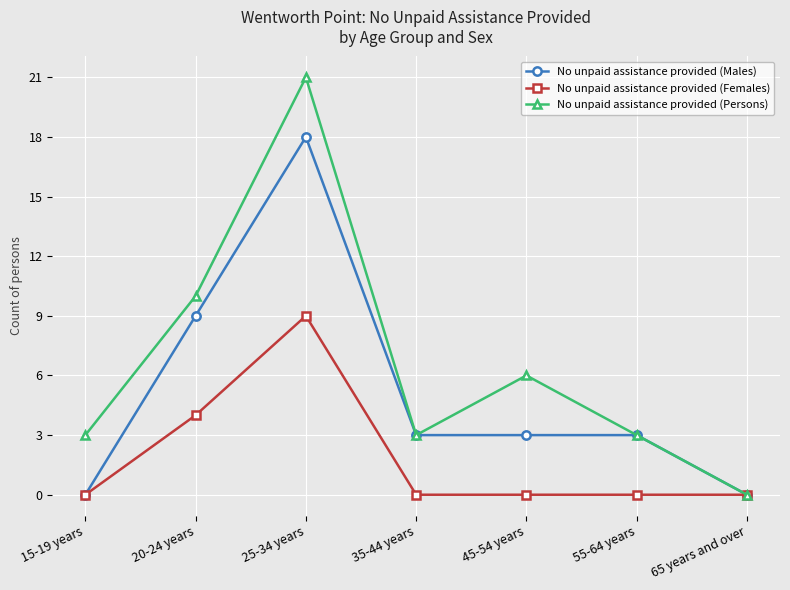

At which category is the sum across all series the highest?

25-34 years